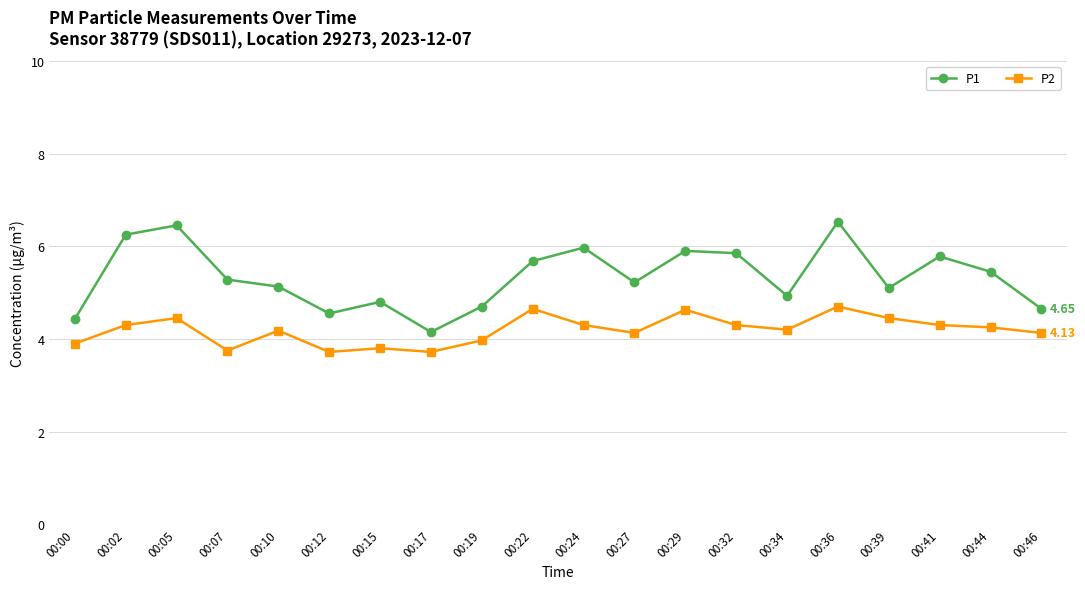

At how many categories does at least one series exceed 5?

13